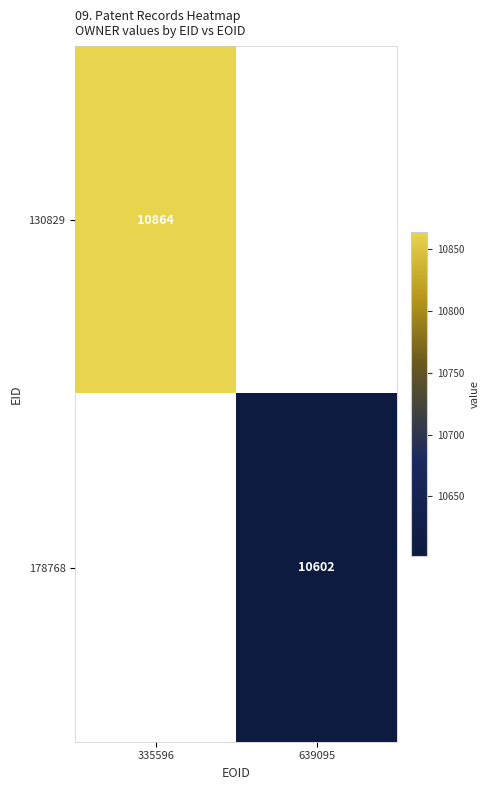

Is the value of 178768 at 639095 greater than the value of 130829 at 335596?

No